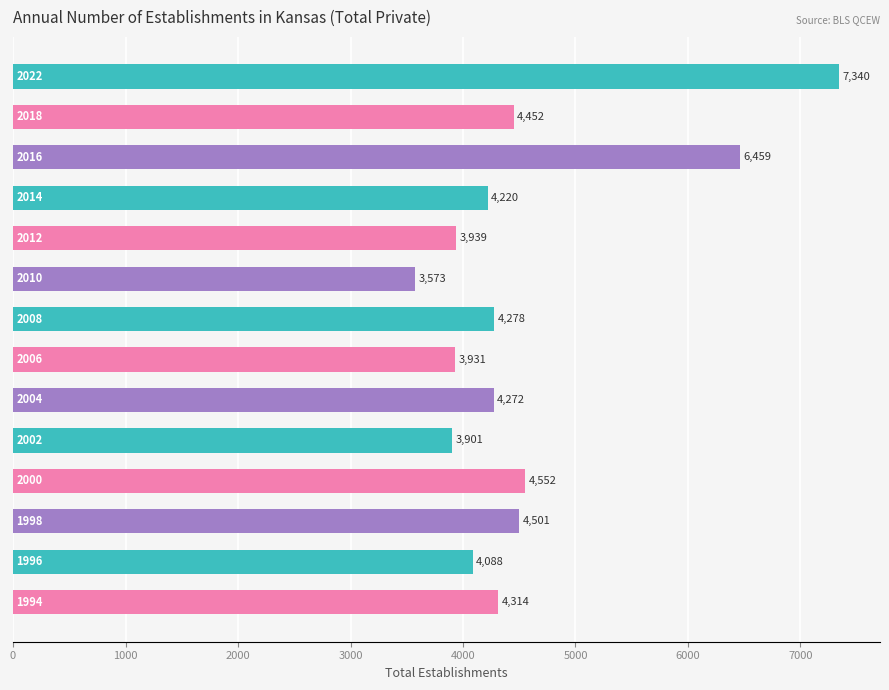

What is the smallest value displayed?

3573